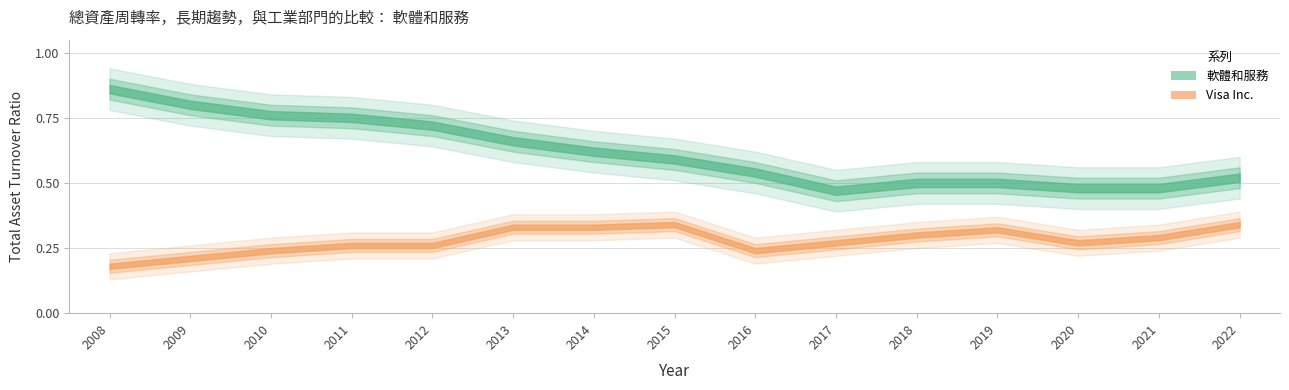

How many lines are shown in the chart?

2